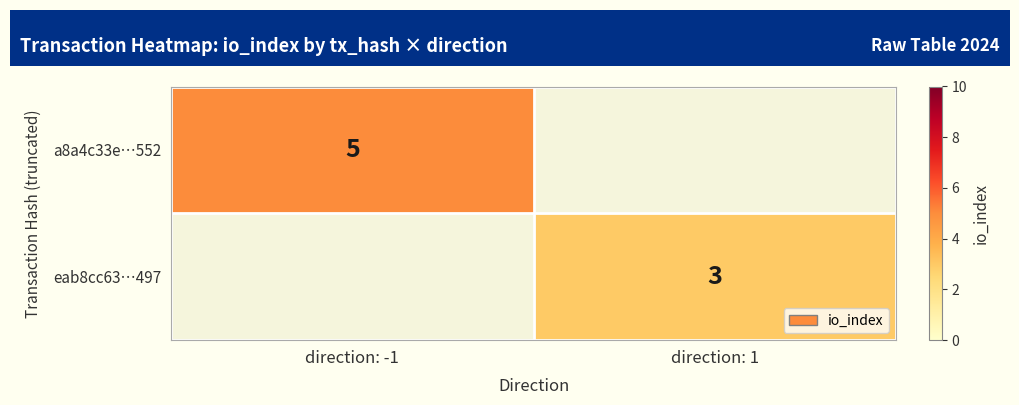

Which series has the widest spread of values?

a8a4c33e…552